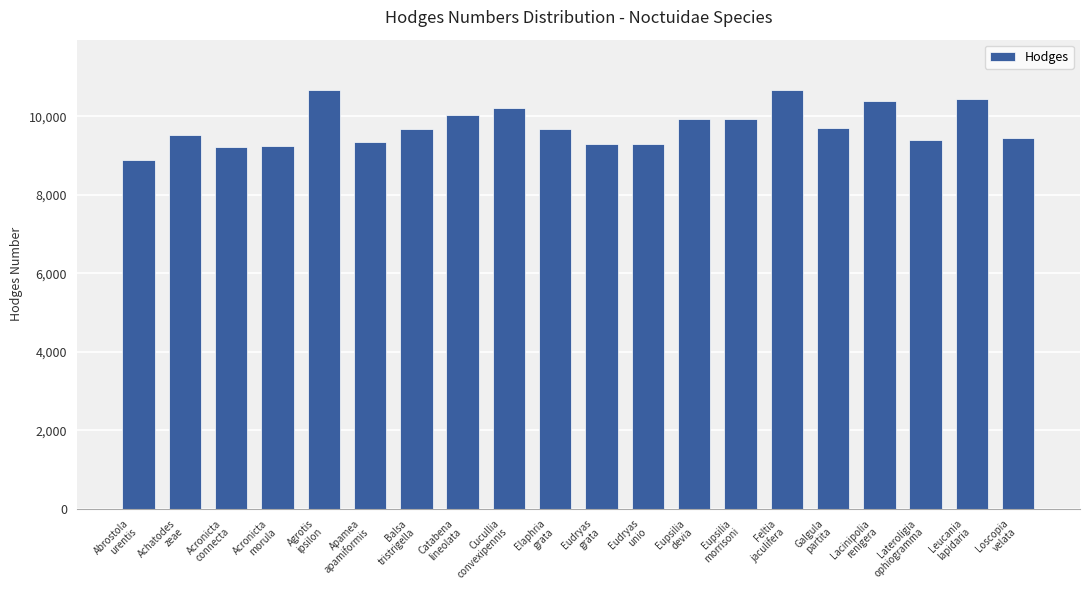

What is the greatest value displayed?

10670.0